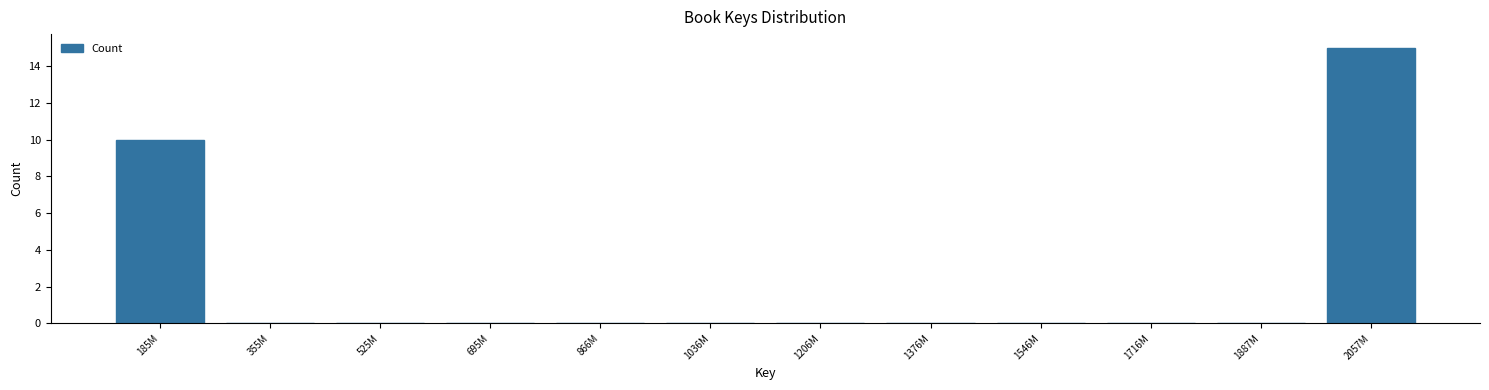

Reading left to right, extract all data points from this chart.

185M=10	355M=0	525M=0	695M=0	866M=0	1036M=0	1206M=0	1376M=0	1546M=0	1716M=0	1887M=0	2057M=15